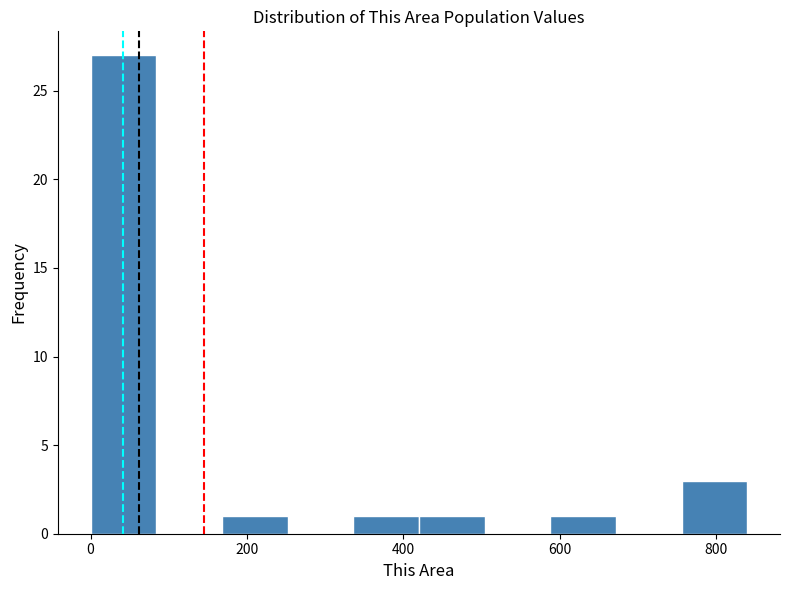

What is the height of the bar covering 336 to 420 on the x-axis? Neither the bar edges nor the heights are printed on the chart, so give them approximately, as read against the axes.

1